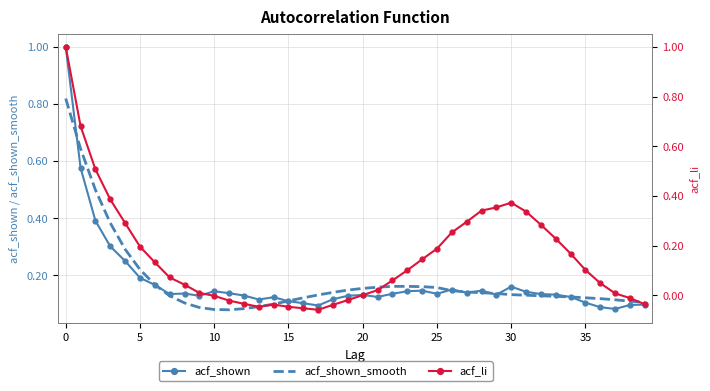

How many interior local valleys does the acf_shown series have?

9